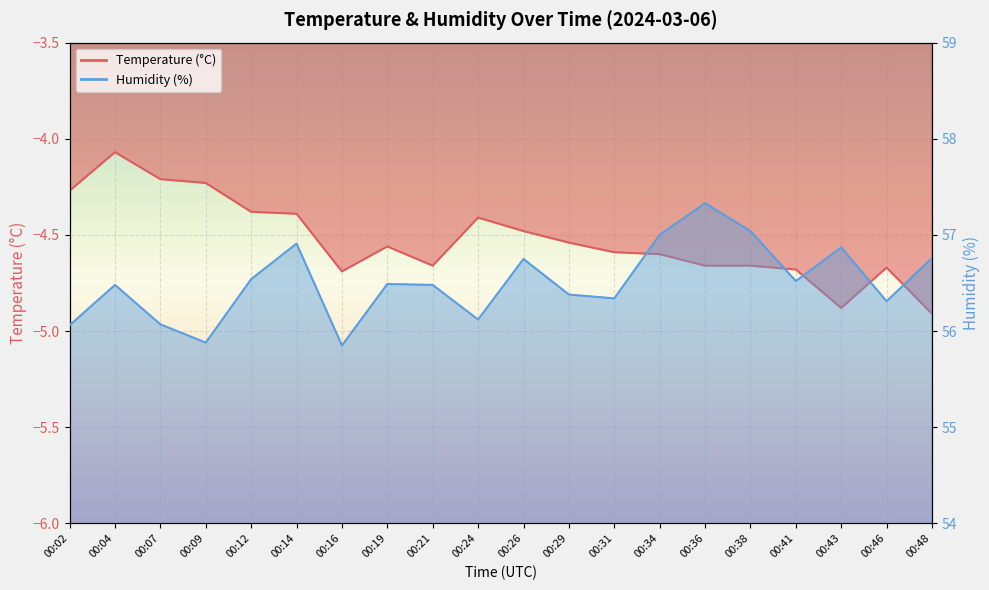

How many lines are shown in the chart?

2